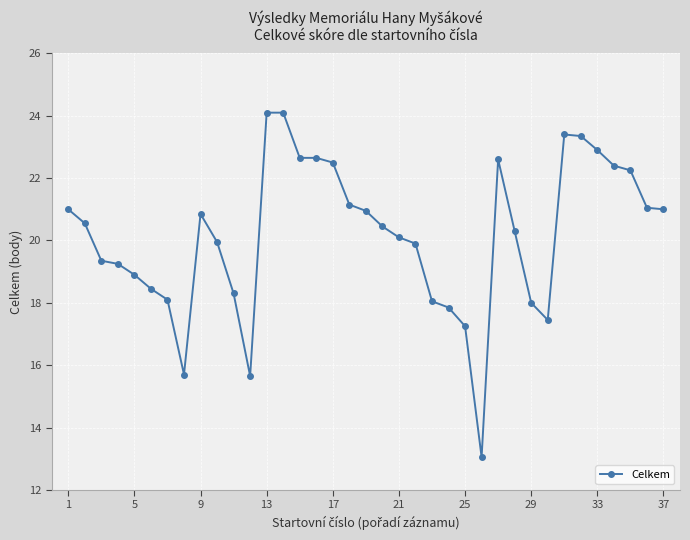

What is the maximum value shown in the chart?

24.1